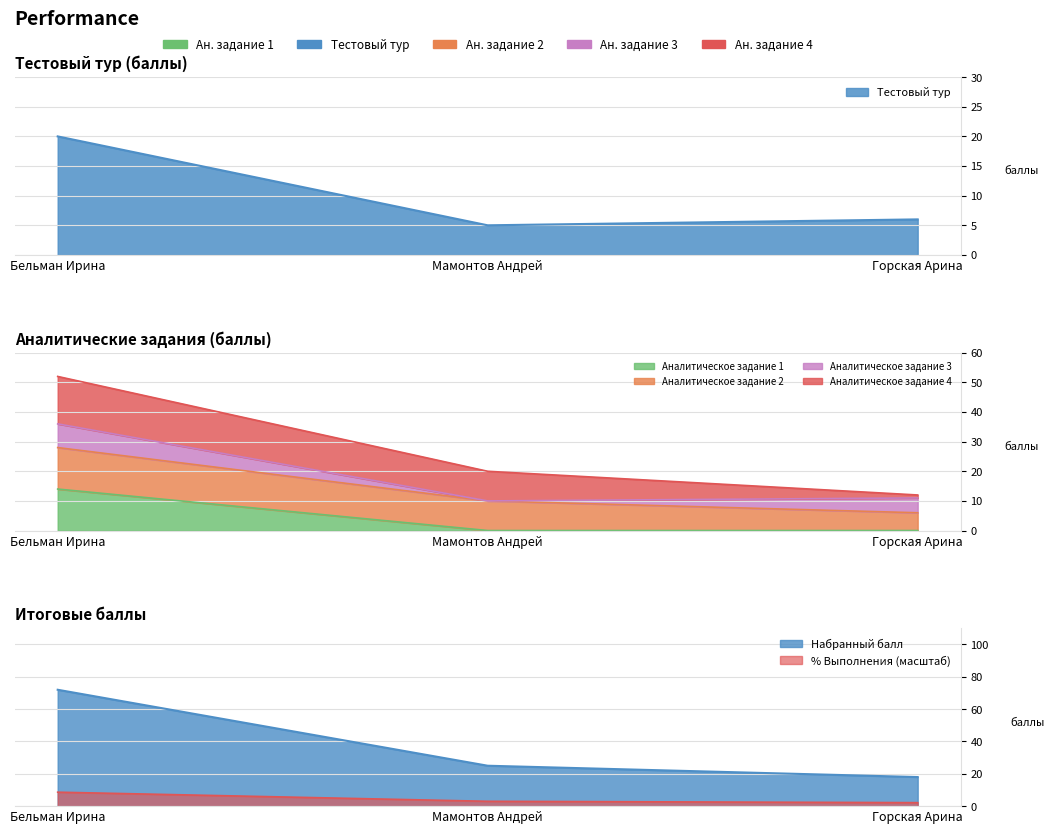

Which has a higher value, Горская Арина or Бельман Ирина?

Бельман Ирина